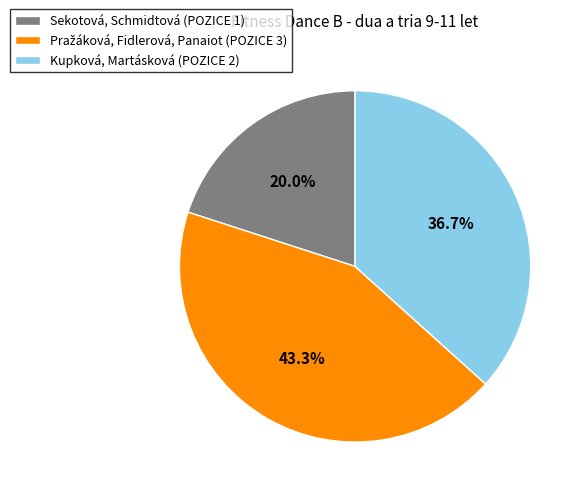

What percentage do Kupková, Martásková (POZICE 2) and Sekotová, Schmidtová (POZICE 1) together represent?

56.7%